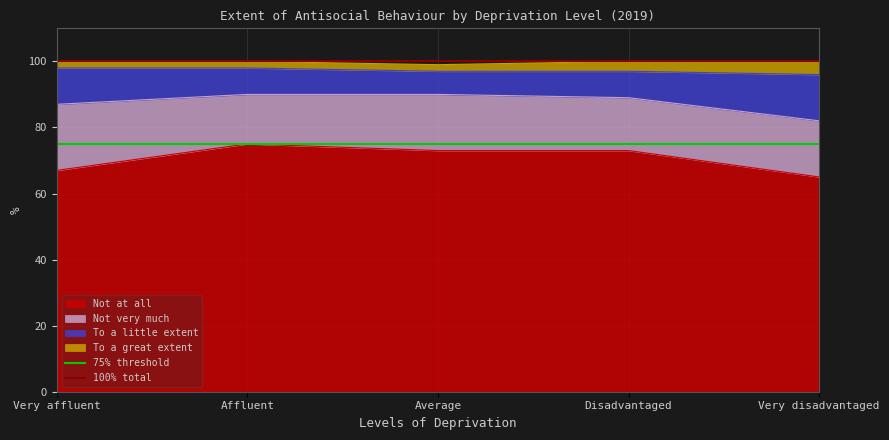

What is the approximate value of 75% threshold at Affluent?

75